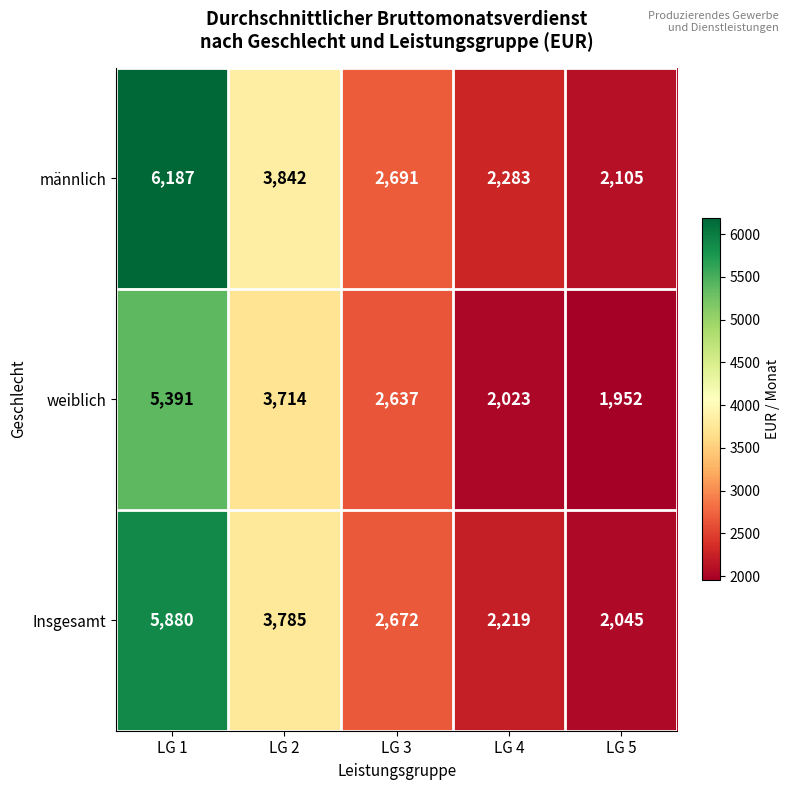

What value does the männlich series have at LG 3, to the nearest 50?

2700